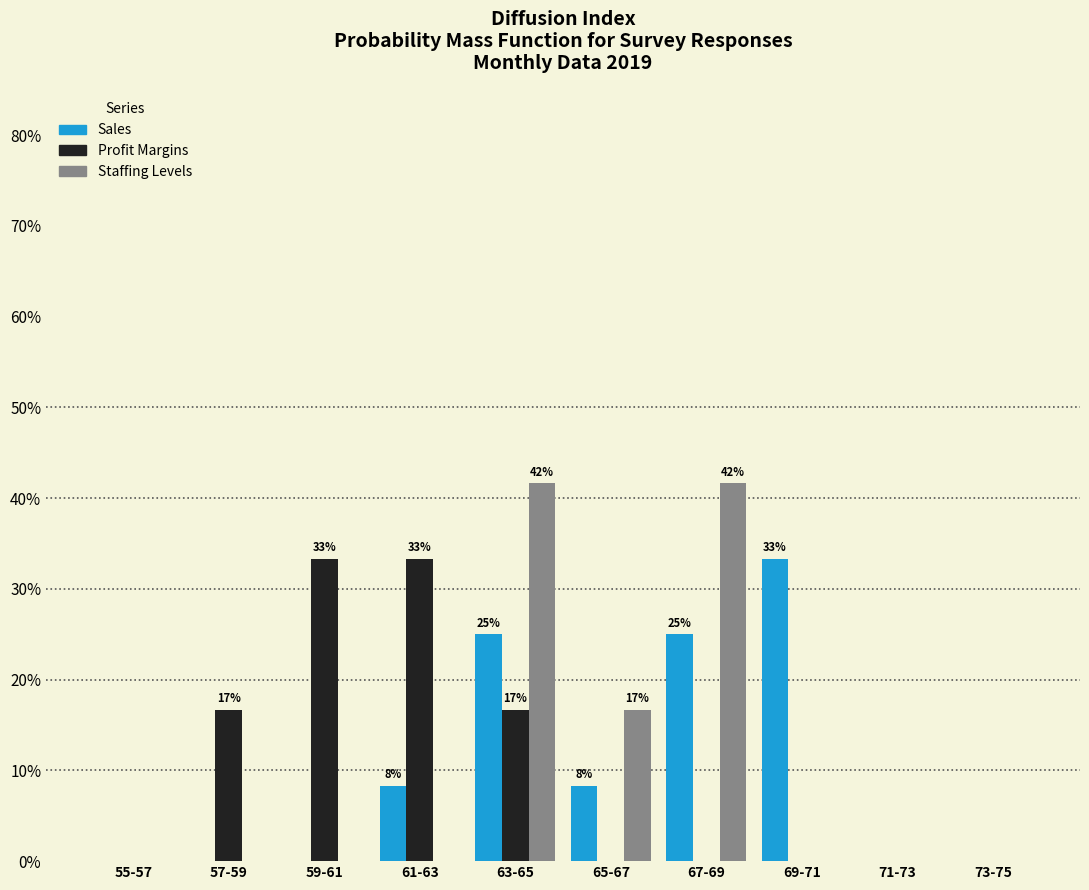

Reading left to right, what are all the values shown in this chart?

Sales: 55-57=0.0	57-59=0.0	59-61=0.0	61-63=8.3	63-65=25.0	65-67=8.3	67-69=25.0	69-71=33.3	71-73=0.0	73-75=0.0
Profit Margins: 55-57=0.0	57-59=16.7	59-61=33.3	61-63=33.3	63-65=16.7	65-67=0.0	67-69=0.0	69-71=0.0	71-73=0.0	73-75=0.0
Staffing Levels: 55-57=0.0	57-59=0.0	59-61=0.0	61-63=0.0	63-65=41.7	65-67=16.7	67-69=41.7	69-71=0.0	71-73=0.0	73-75=0.0